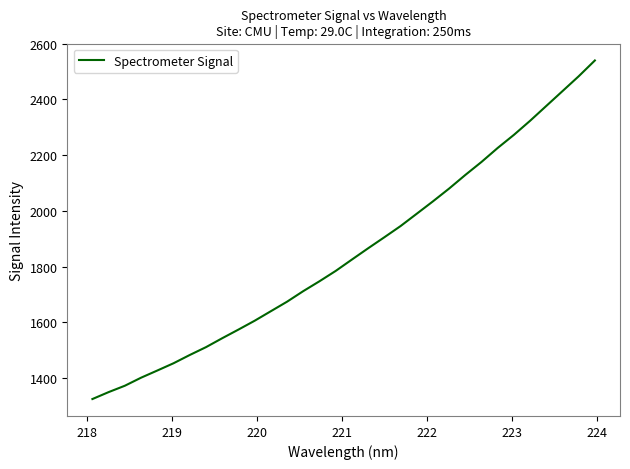

What is the maximum value shown in the chart?

2539.5